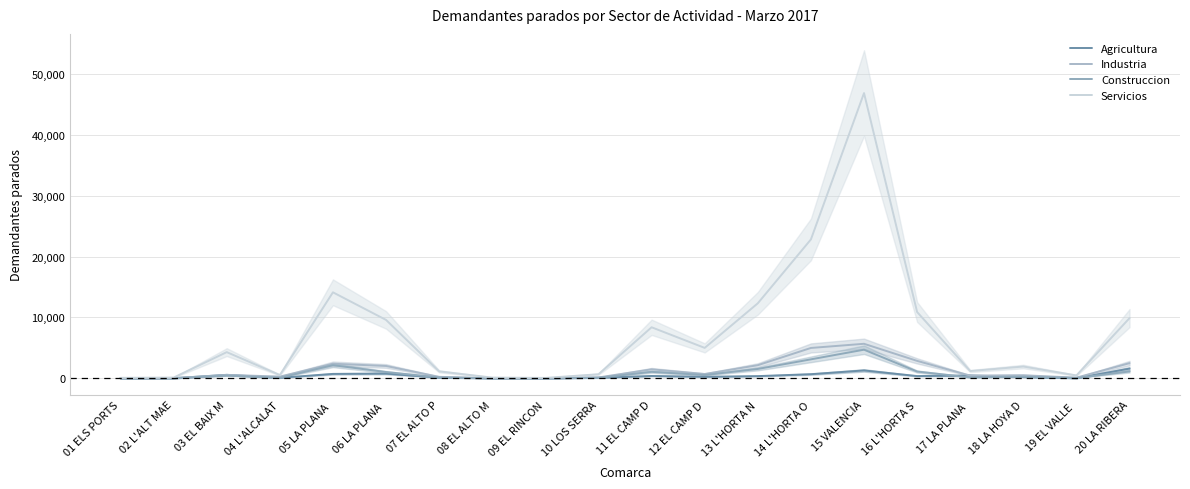

What is the difference between the second highest and second lowest values in the Construccion series?

3111